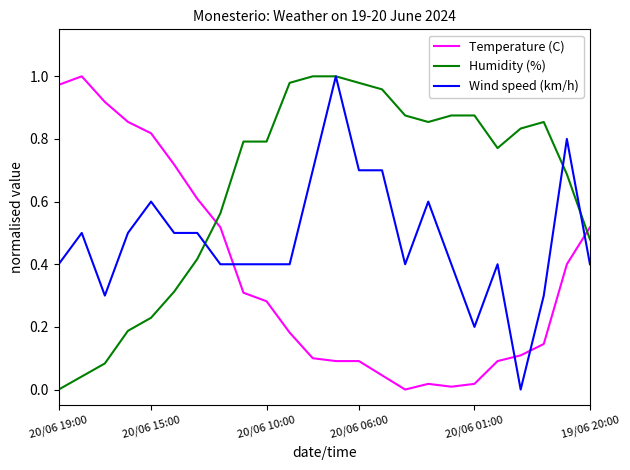

How many Wind speed (km/h) values are between 0 and 1?

24